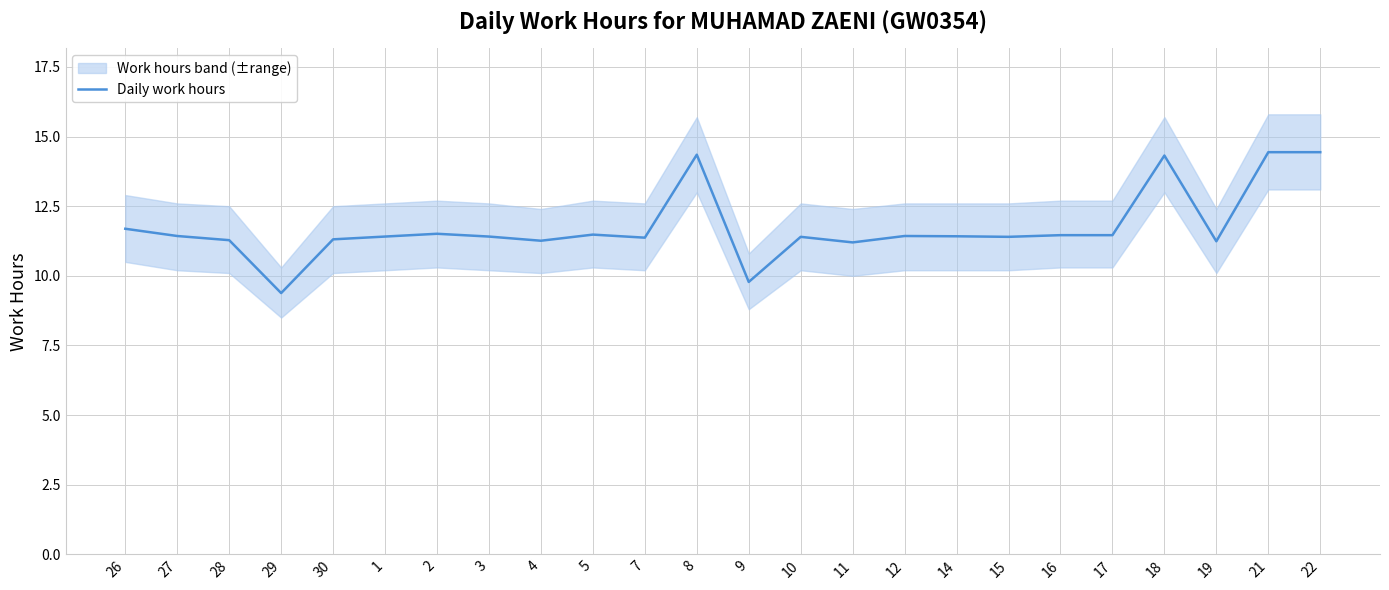

The value at 2 is 2.9. True or false?

False